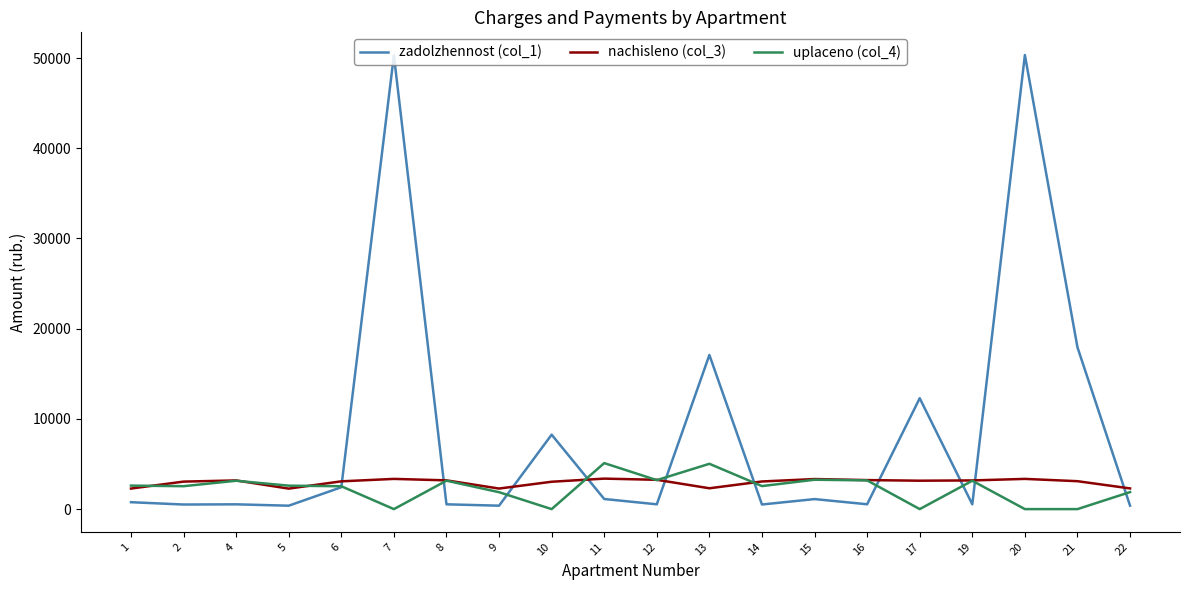

At which label does nachisleno (col_3) first exceed 3148?

4